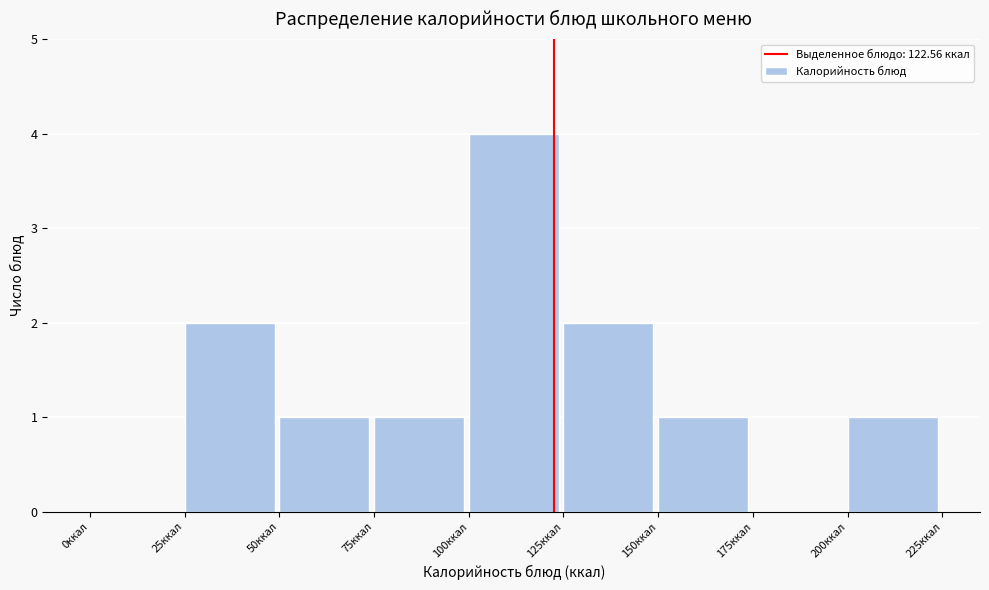

How tall is the bar that spans 200 to 225 on the x-axis? The values are not printed on the chart, so give them approximately, as read against the axis.

1